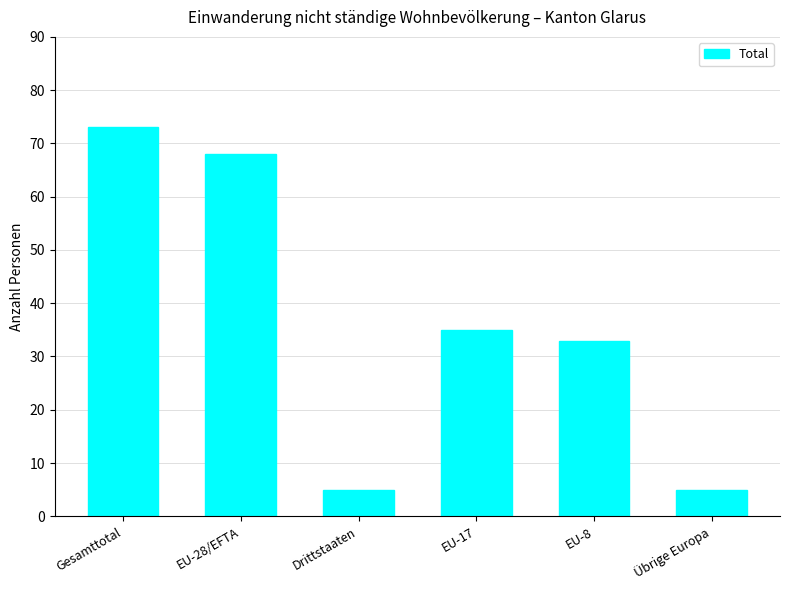

The value at EU-17 is 35. True or false?

True